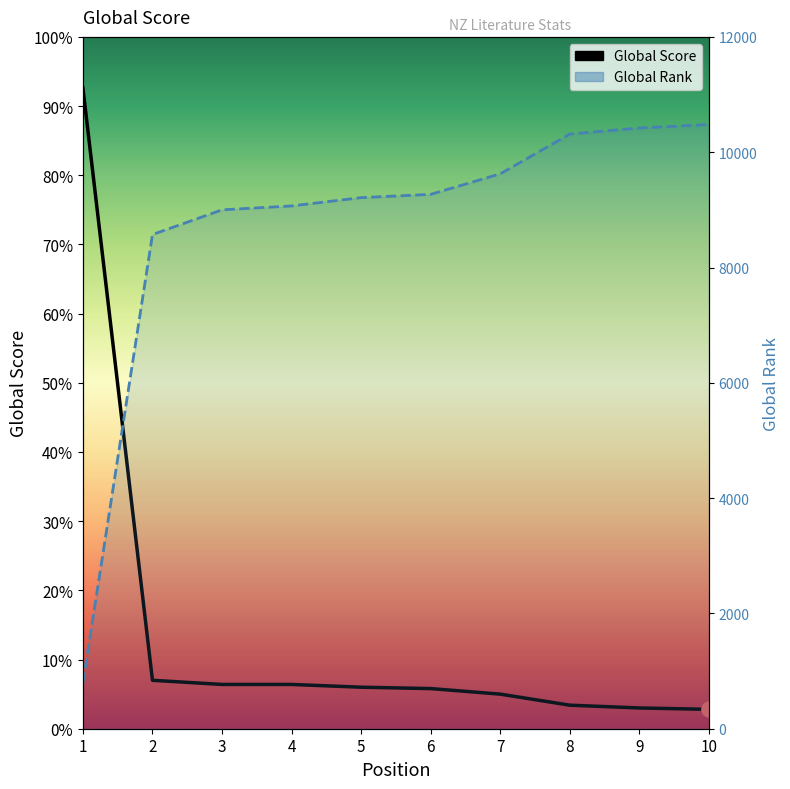

Which series reaches the maximum Y coordinate?

Global Rank